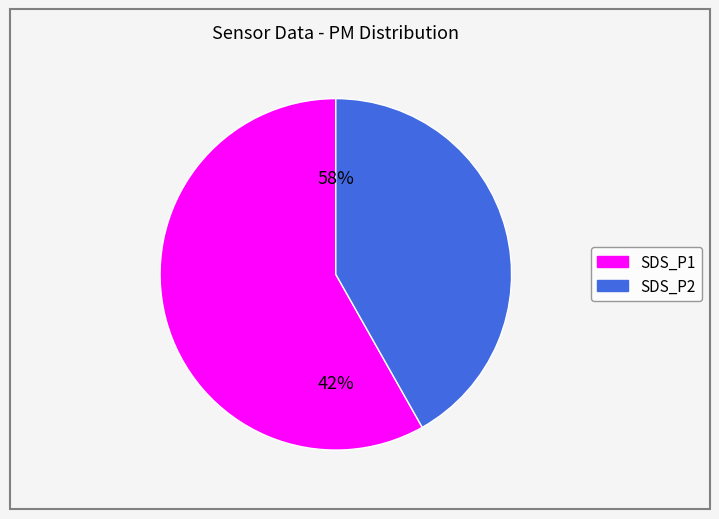

To the nearest percent, what portion does SDS_P2 represent?

42%